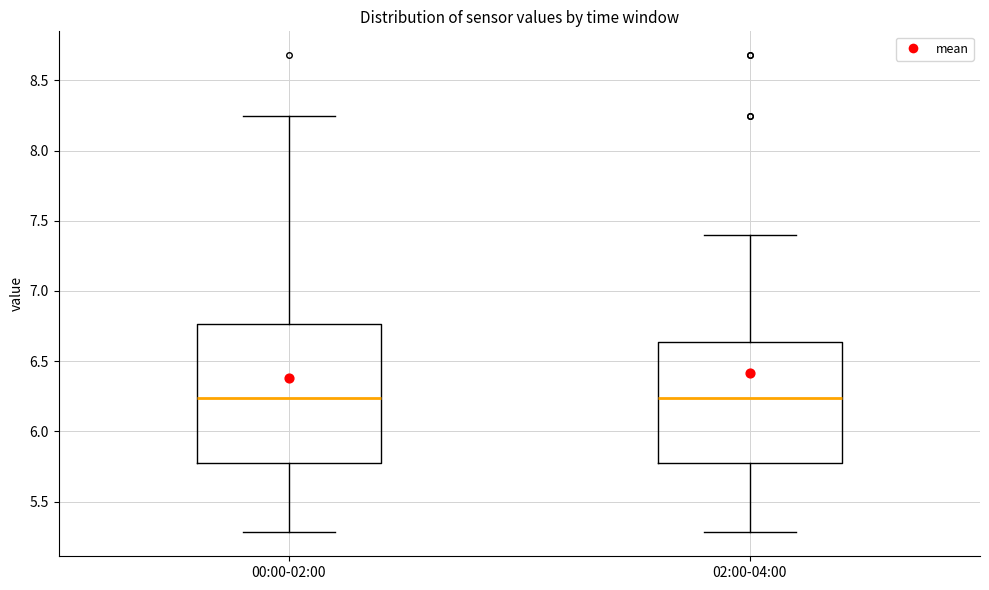

Where is the upper edge of the box for 02:00-04:00 on the y-axis? The values are not printed on the chart, so give them approximately, as read against the axis.

6.65